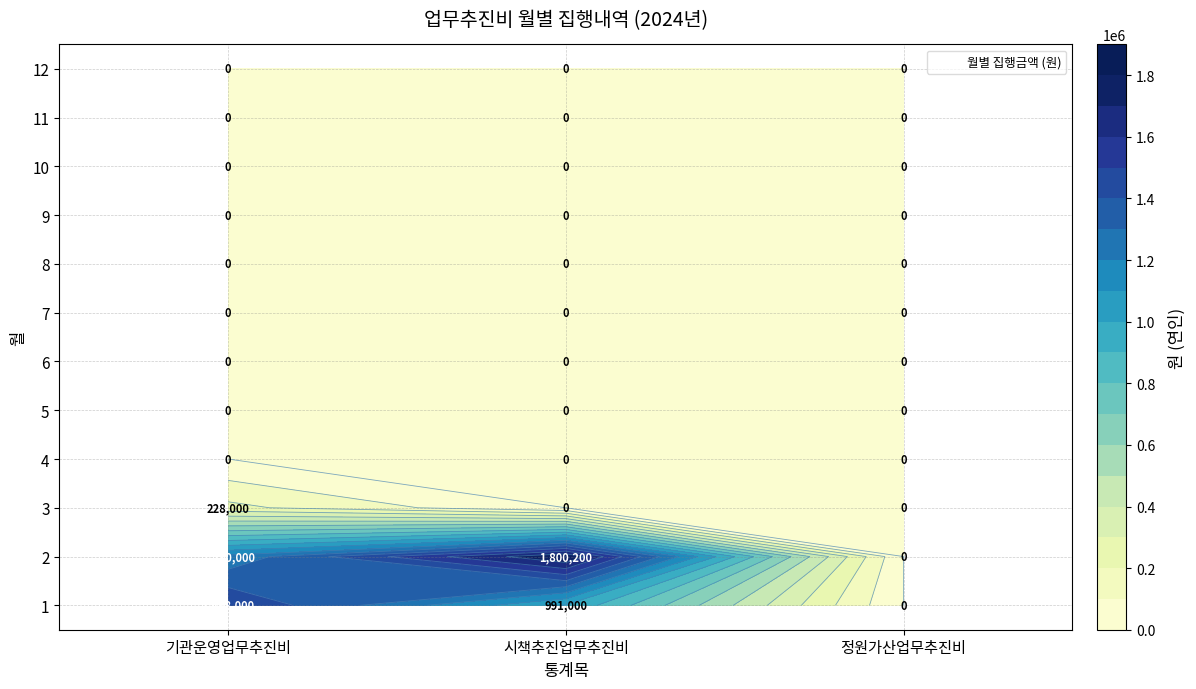

Reading left to right, what are all the values shown in this chart?

1: 1498000	991000	0
2: 1230000	1800200	0
3: 228000	0	0
4: 0	0	0
5: 0	0	0
6: 0	0	0
7: 0	0	0
8: 0	0	0
9: 0	0	0
10: 0	0	0
11: 0	0	0
12: 0	0	0